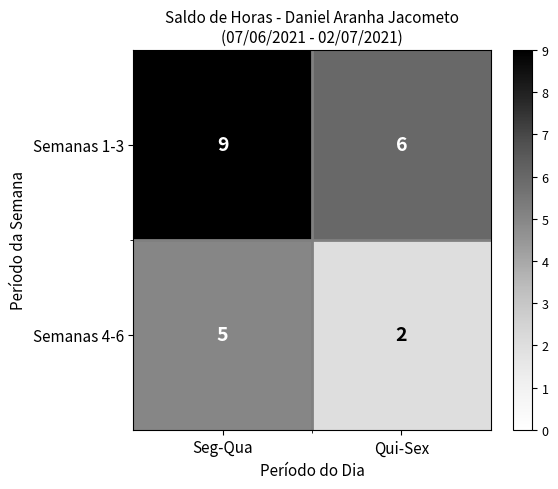

Rank the series by their maximum value, from lowest to highest.

Semanas 4-6, Semanas 1-3